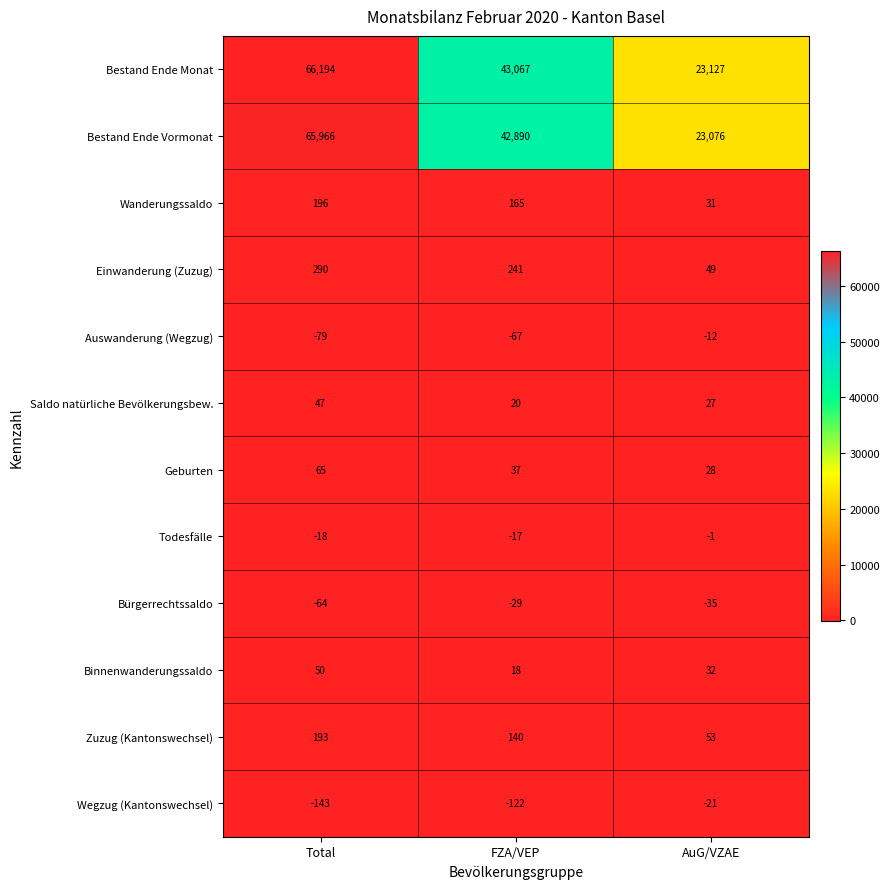

Which series changed the most between Total and FZA/VEP?

Bestand Ende Monat